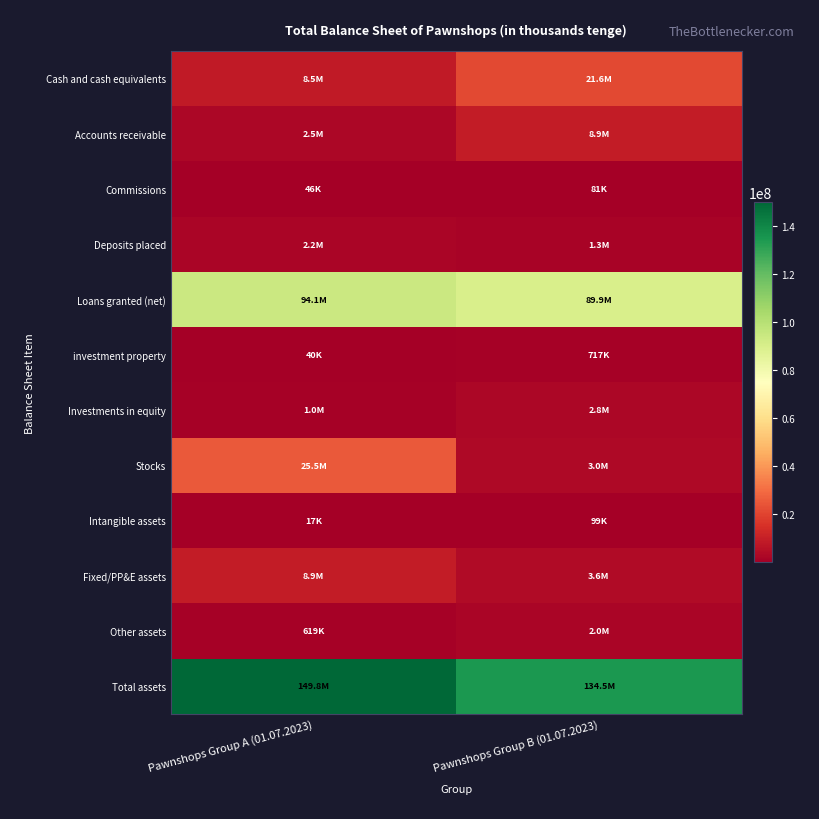

Rank the series by their maximum value, from highest to lowest.

Total assets, Loans granted (net), Stocks, Cash and cash equivalents, Accounts receivable, Fixed/PP&E assets, Investments in equity, Deposits placed, Other assets, investment property, Intangible assets, Commissions